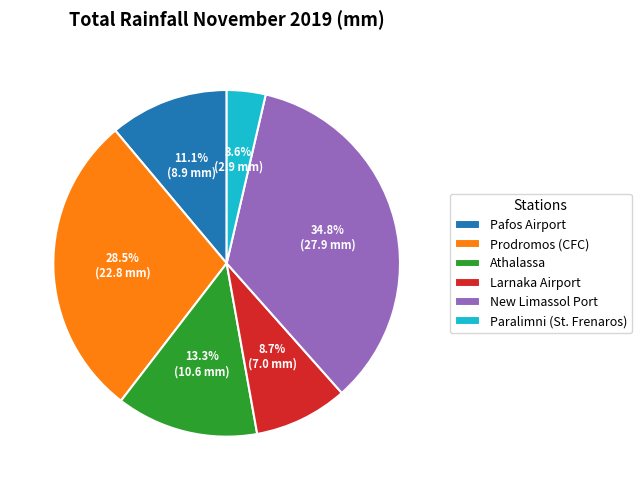

Rank the categories by value from lowest to highest.

Paralimni (St. Frenaros), Larnaka Airport, Pafos Airport, Athalassa, Prodromos (CFC), New Limassol Port